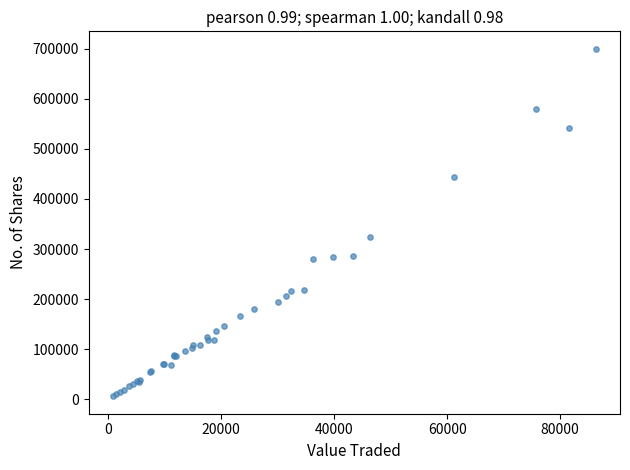

What Y value in the scatter plot is closest to 352979?

324426